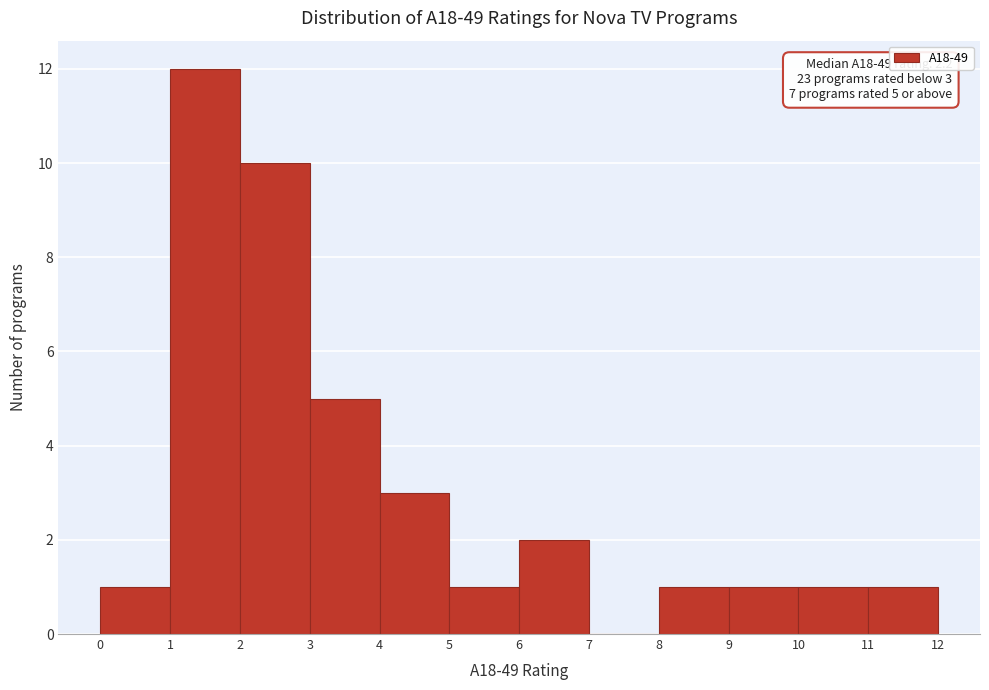

Which range on the x-axis has the tallest bar?

1 to 2